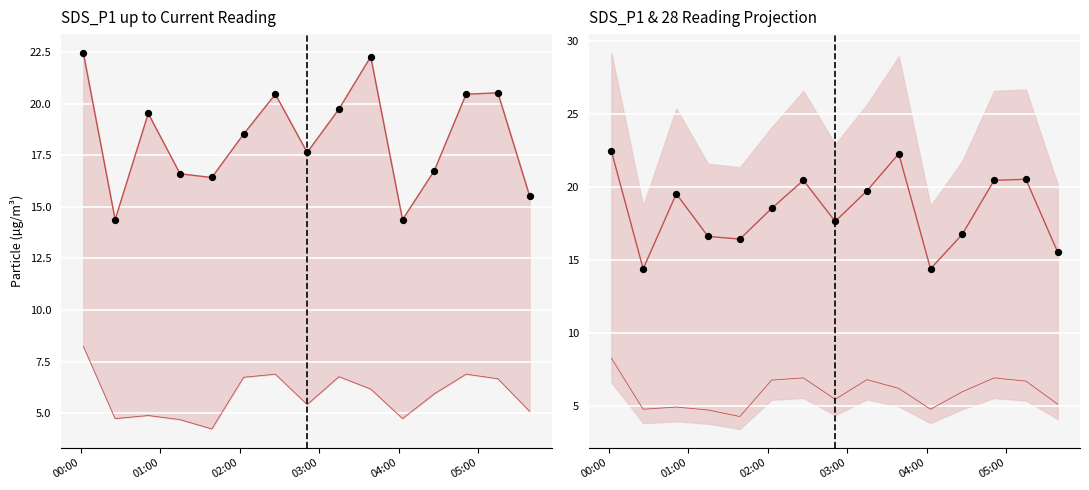

Which series has the largest Y range (max minus min)?

SDS_P1